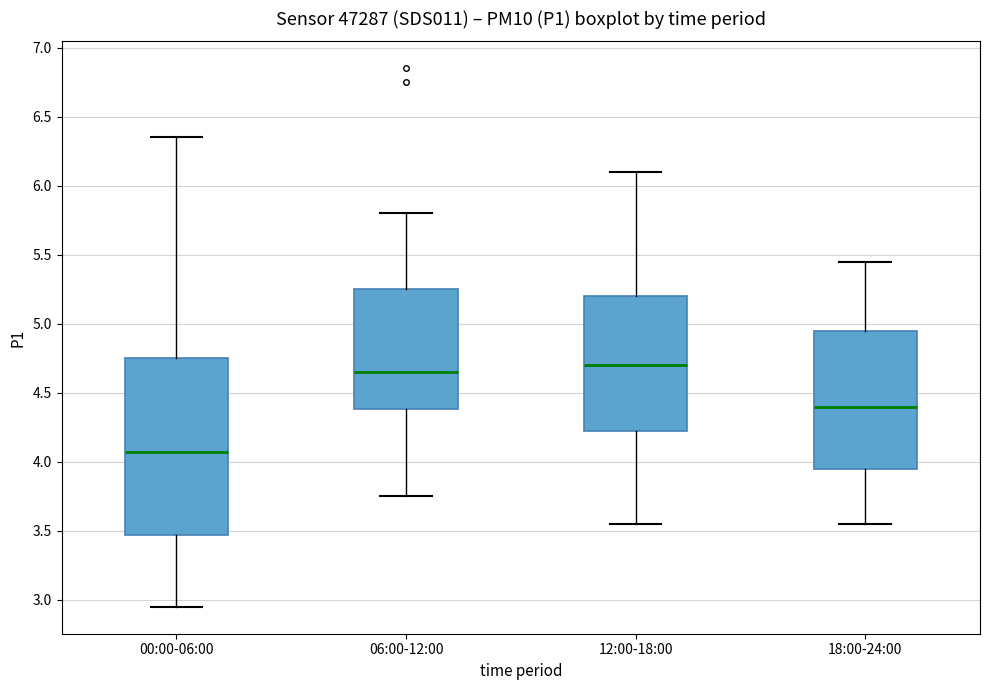

Where does the upper whisker of the box for 18:00-24:00 end on the y-axis? The values are not printed on the chart, so give them approximately, as read against the axis.

5.45